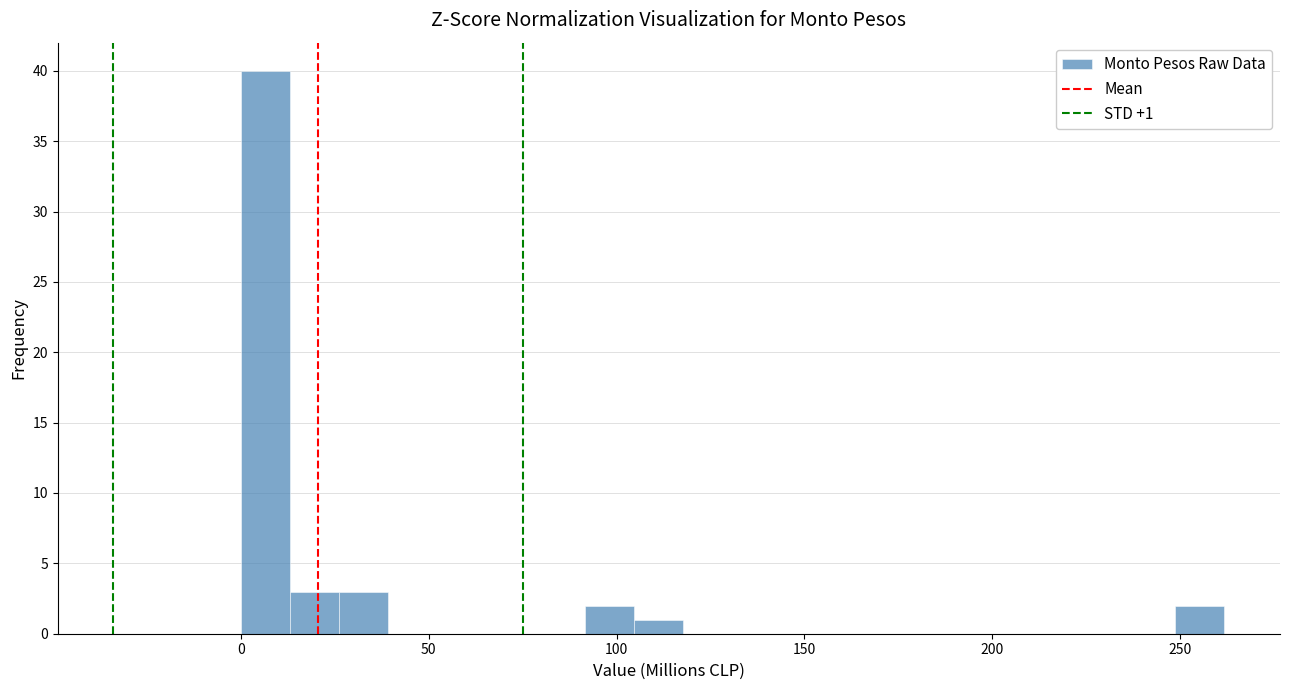

Read against the x-axis, roughly where is the centre of the tallest bar?

5